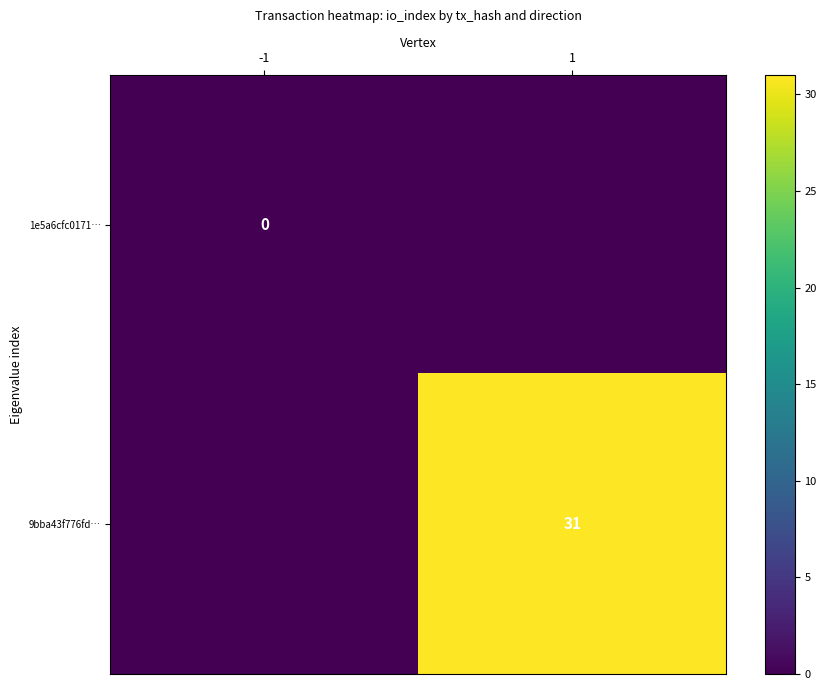

True or false: 9bba43f776fd… has a value of 31 at 1.

True